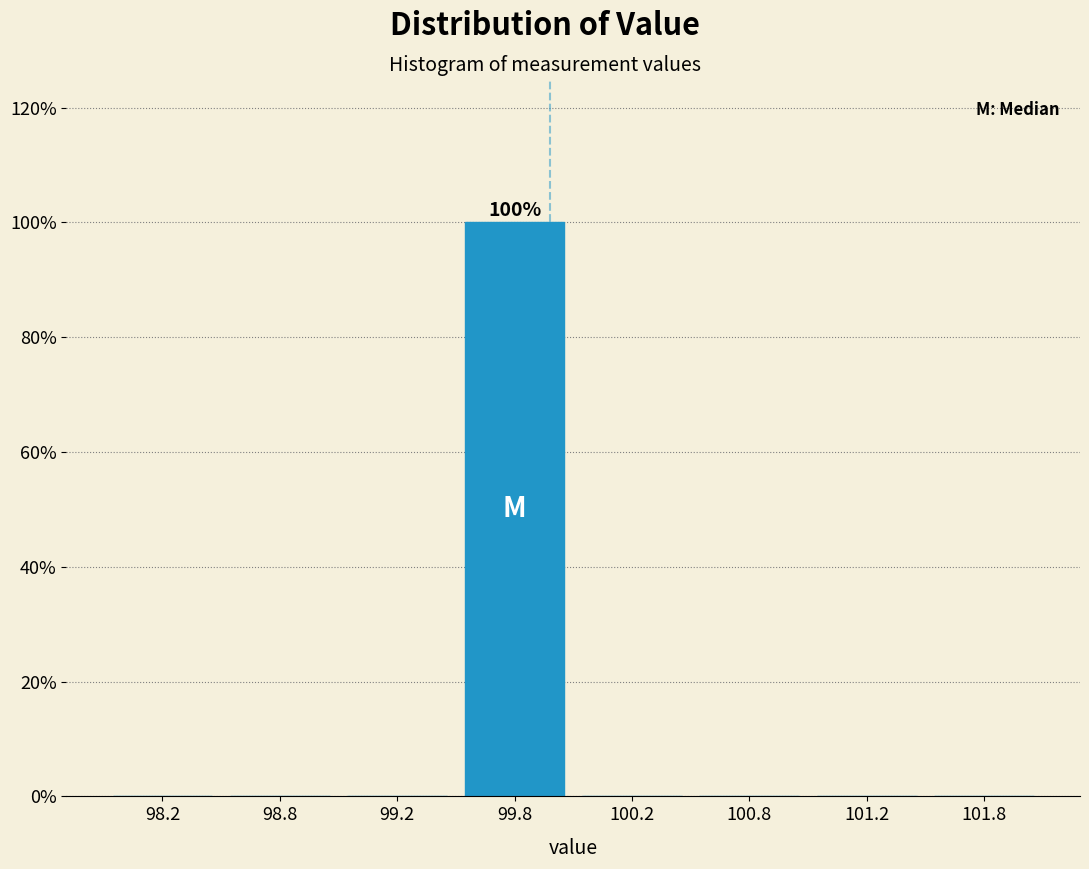

Reading left to right, transcribe all the data shown in this chart.

98.2=0	98.8=0	99.2=0	99.8=100	100.2=0	100.8=0	101.2=0	101.8=0